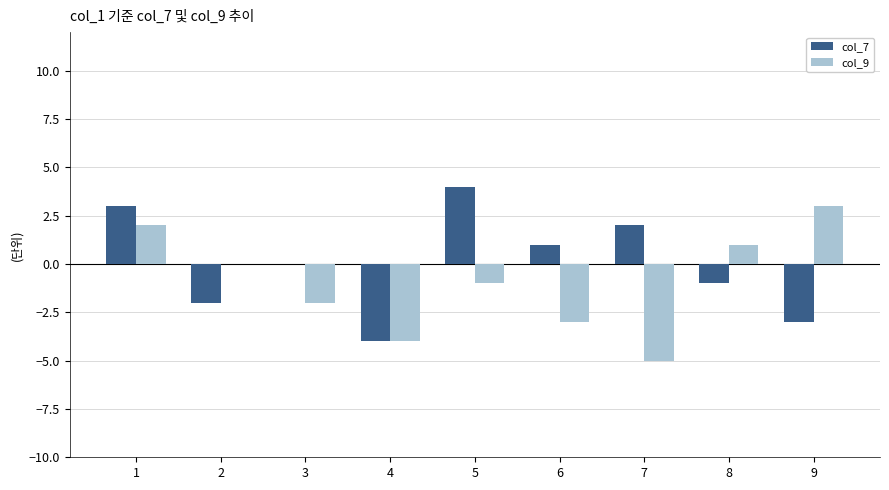

What value does the col_7 series have at 5?

4